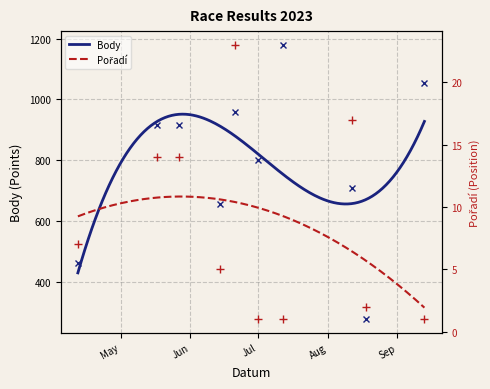

True or false: Body has more than 1 points higher than both neighbors.

True